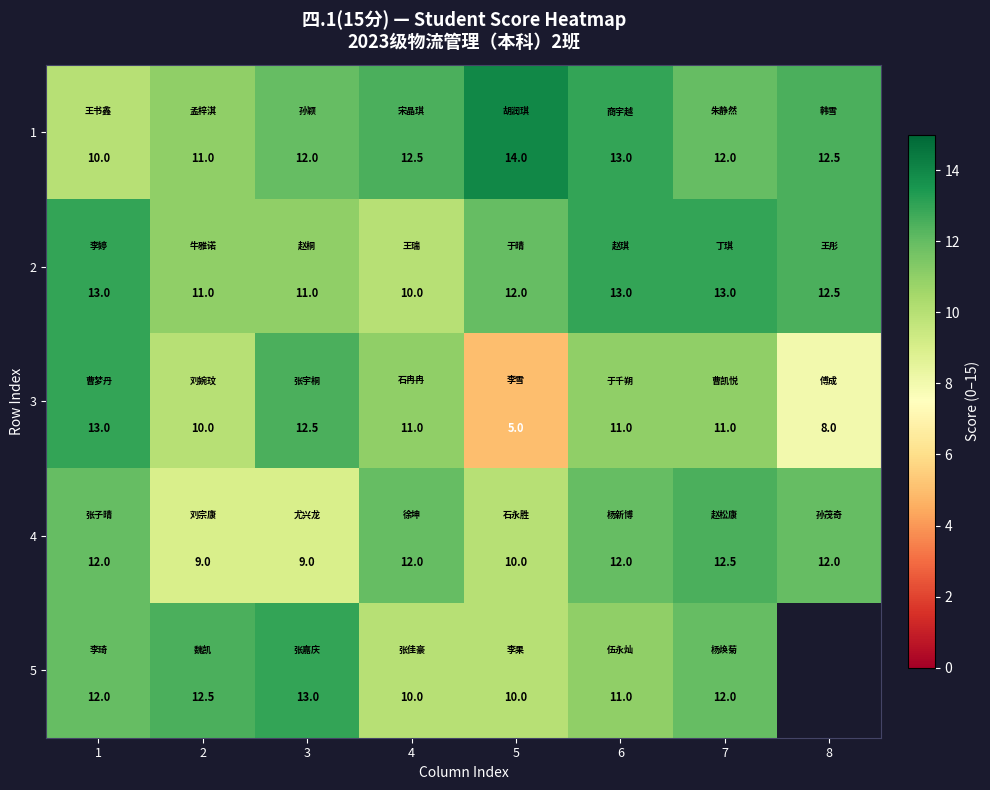

What is the approximate value of 2 at 3?

11.0